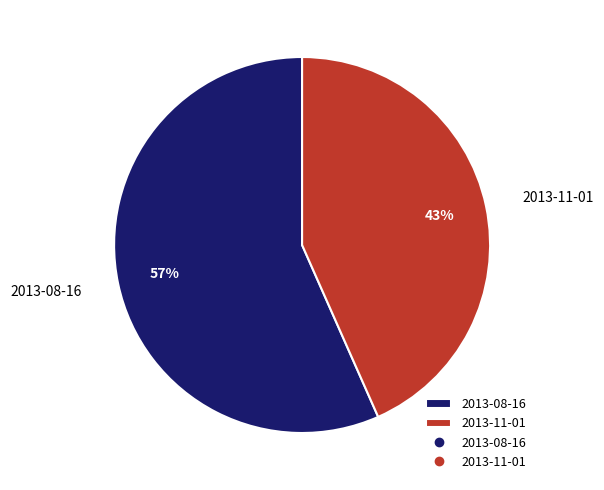

To the nearest percent, what portion does 2013-11-01 represent?

43%